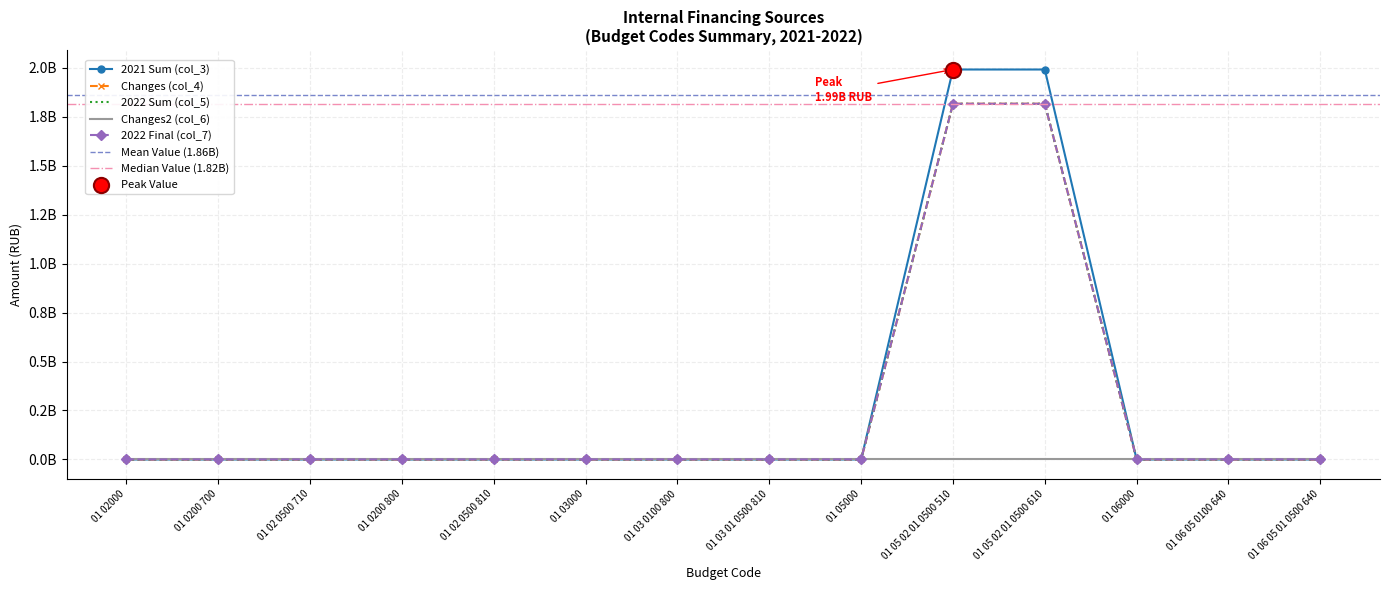

Which series has the largest Y range (max minus min)?

2021 Sum (col_3)